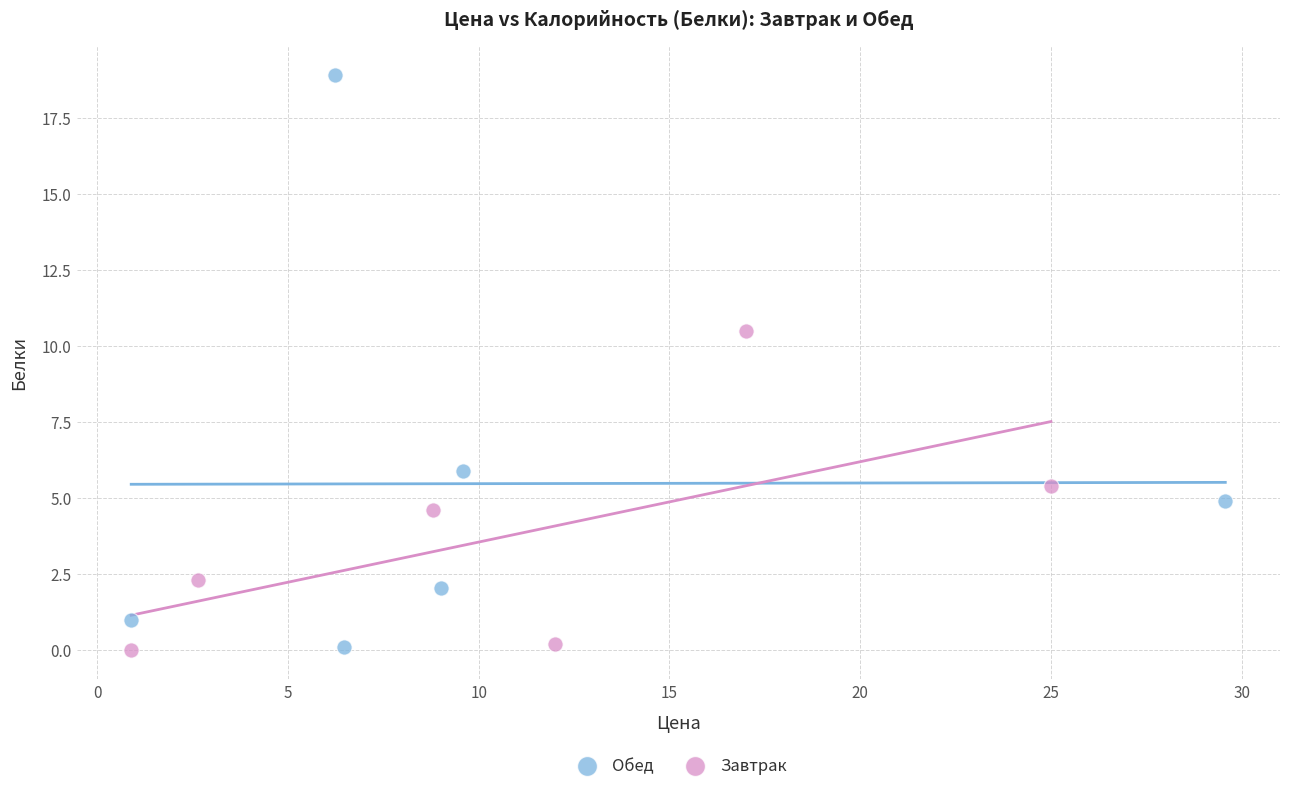

What are all the series names shown in the legend?

Обед, Завтрак